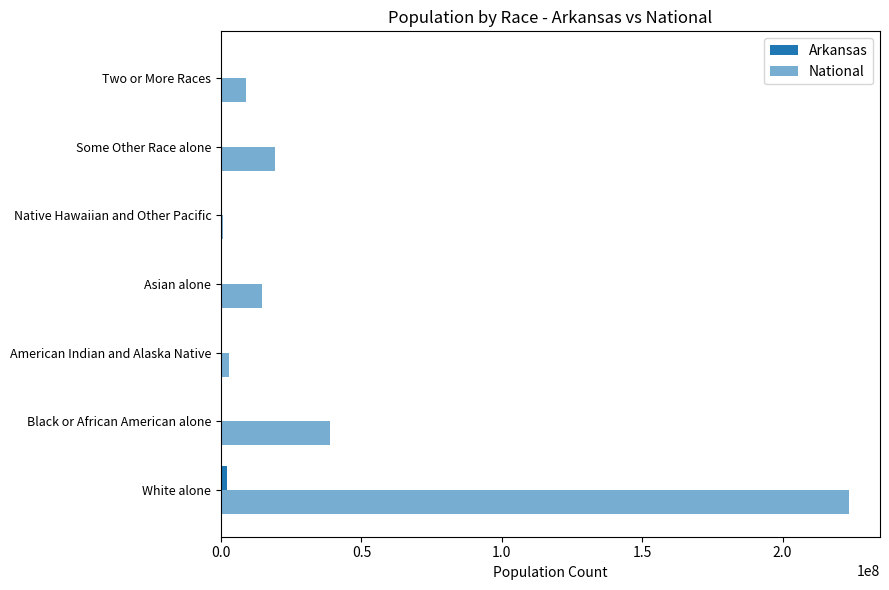

Count the number of categories in the chart.

7